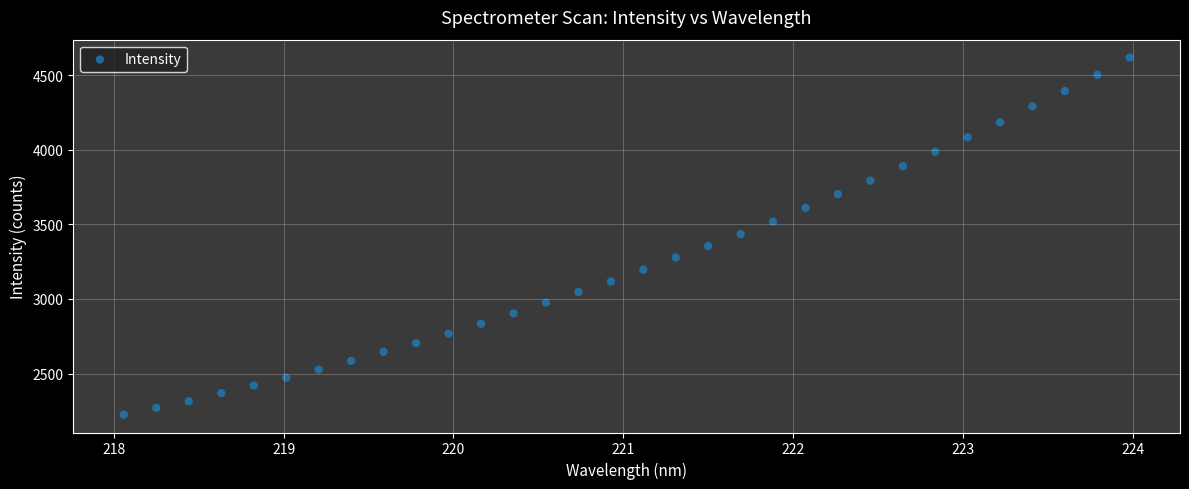

What is the range of X values (max minus min)?

5.9